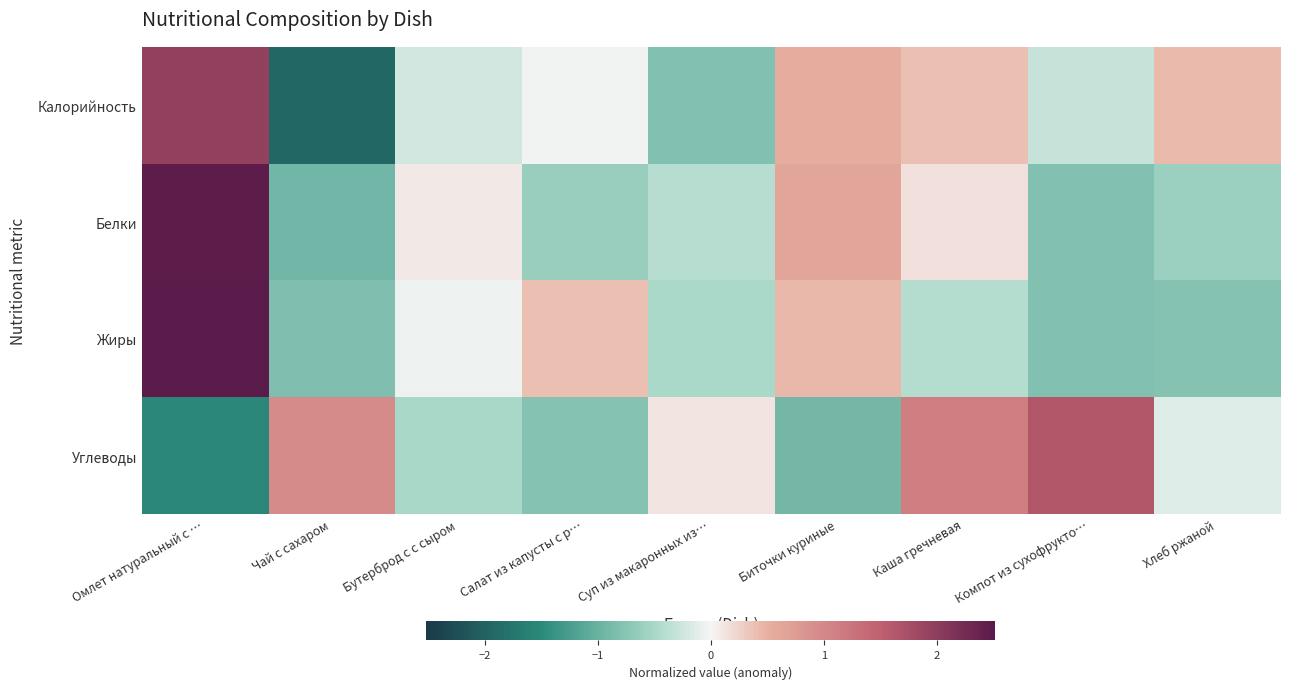

What is the greatest value displayed?

2.5